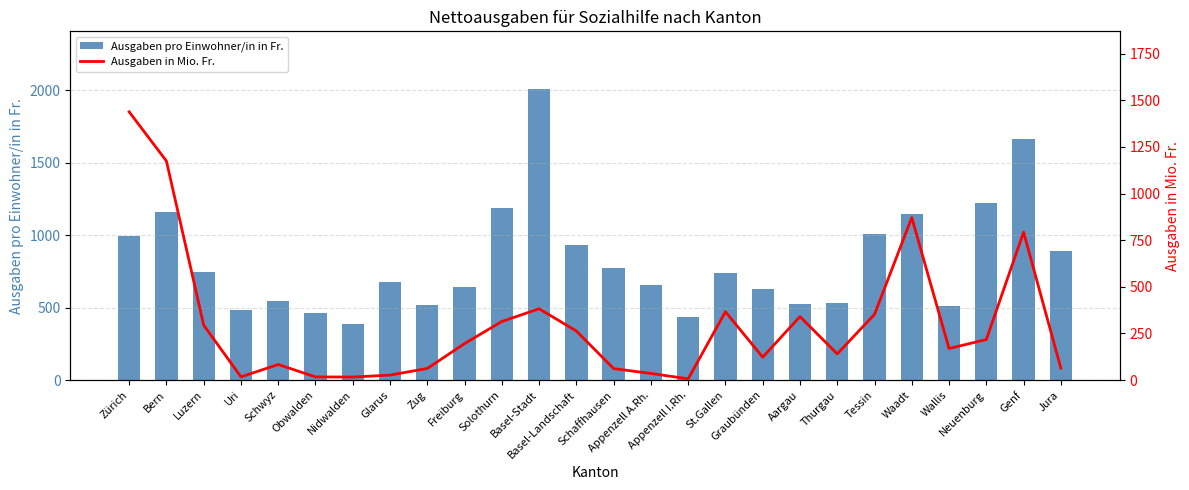

Is it true that Ausgaben pro Einwohner/in in Fr. equals 1661.0 at Genf?

True